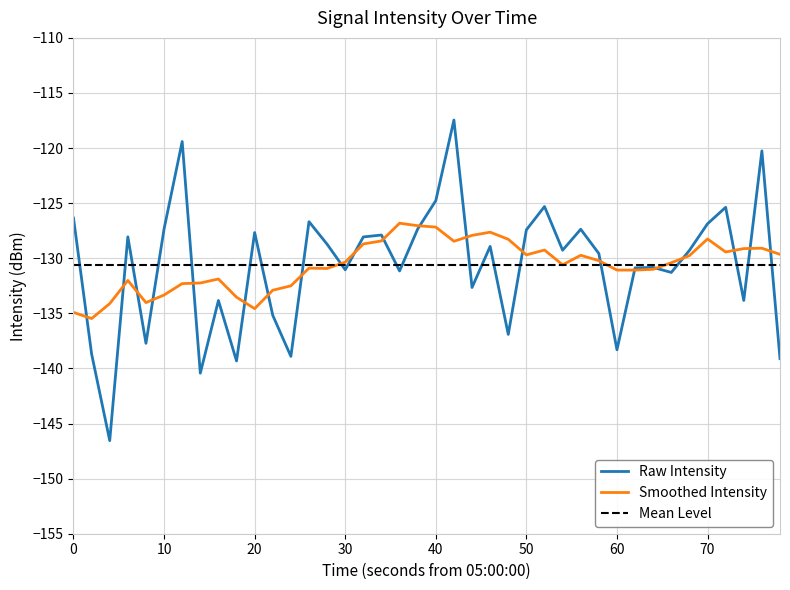

What is the maximum value for Smoothed Intensity?

-126.8